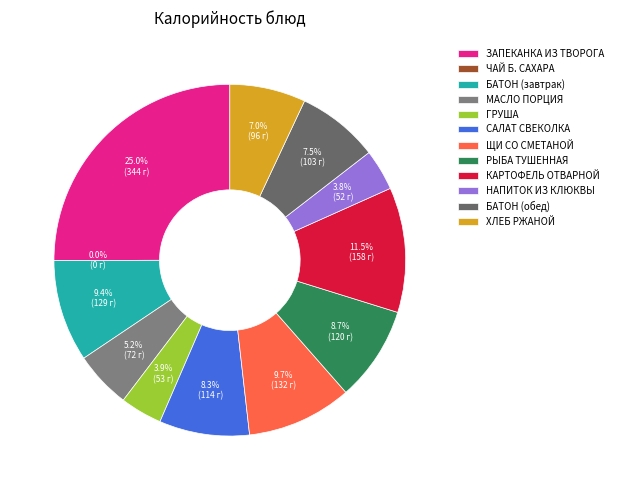

To the nearest percent, what portion does ГРУША represent?

4%